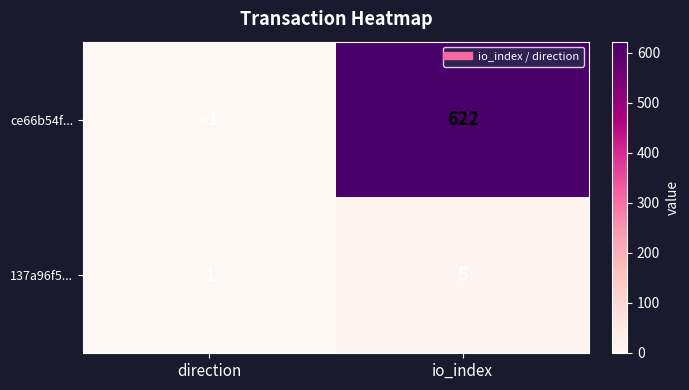

How many positive values does the ce66b54f... series have?

1